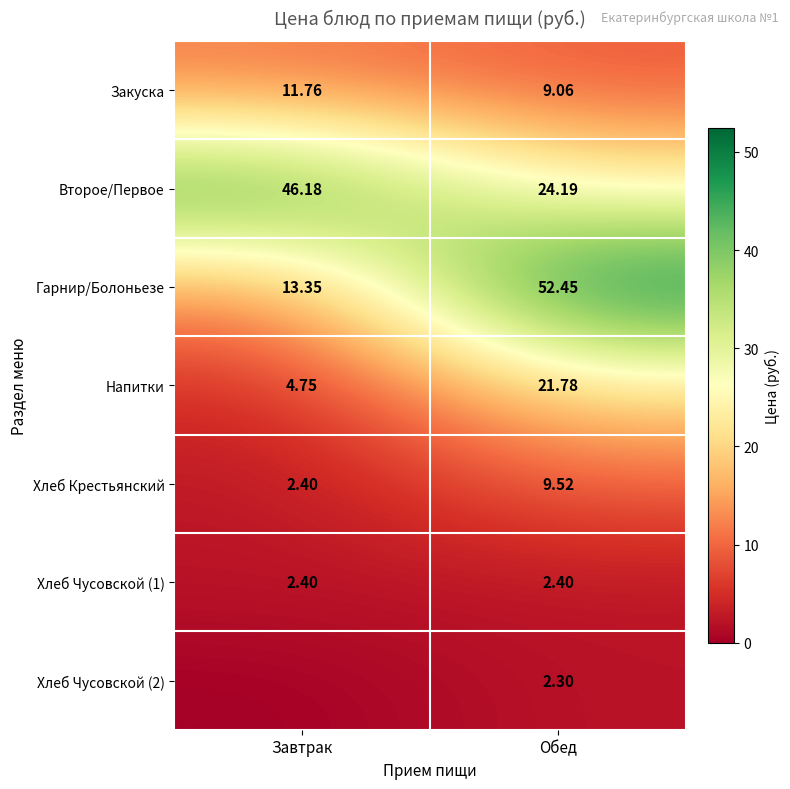

Is the value of Хлеб Крестьянский at Завтрак greater than the value of Напитки at Обед?

No